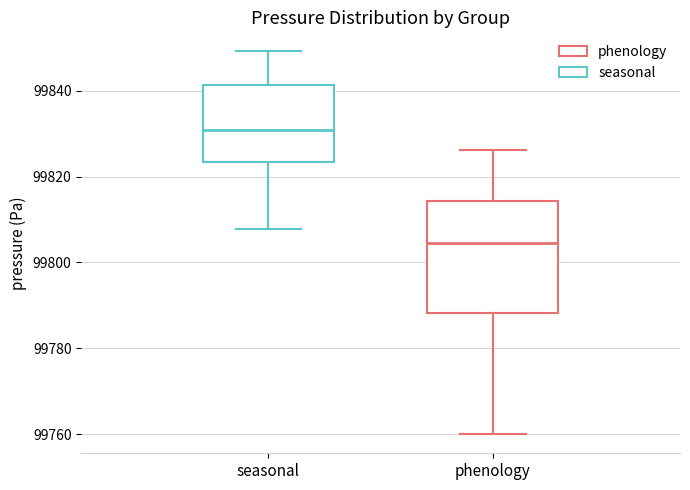

Comparing the boxes themselves (not the whiskers), which one is the tallest?

phenology